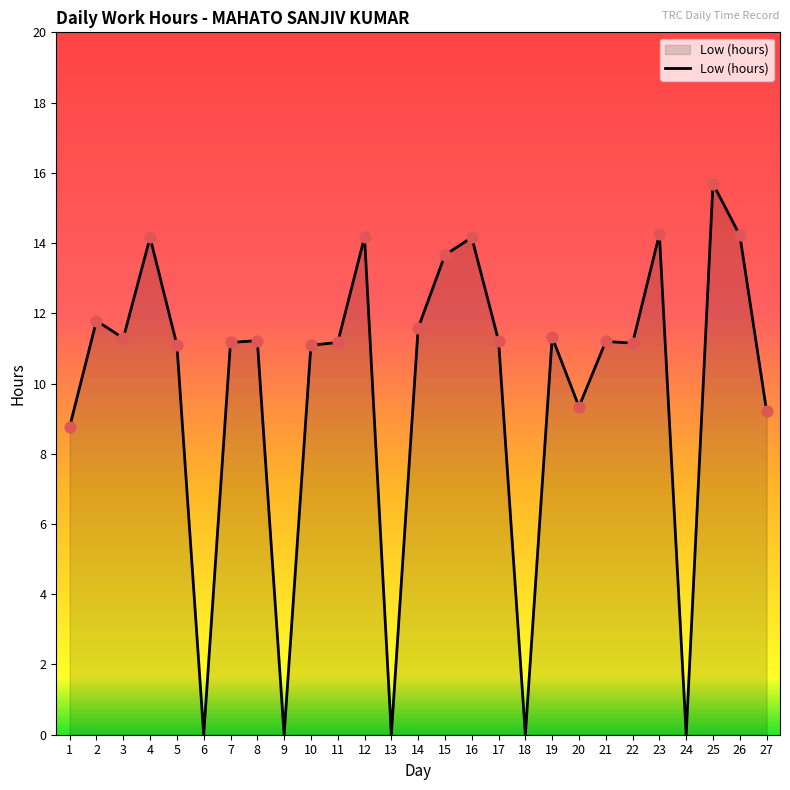

What is the change in value from 9 to 19?

+11.3